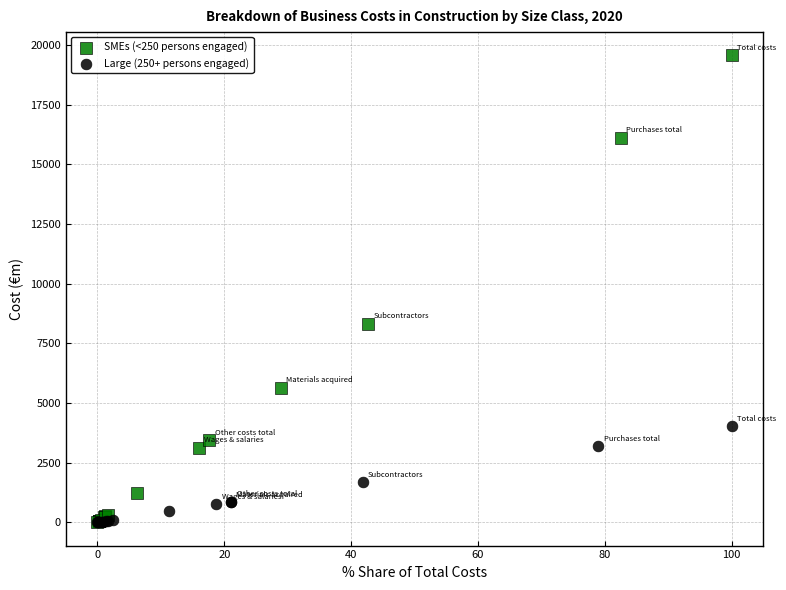

Which series reaches the maximum Y coordinate?

SMEs (<250 persons engaged)